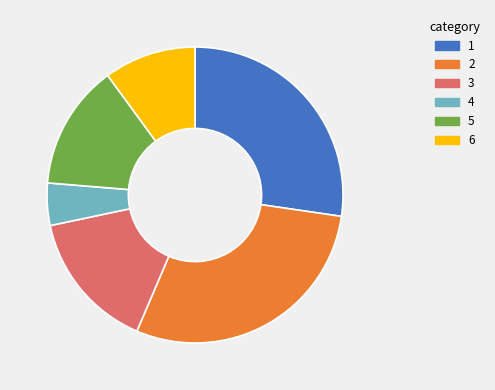

Is it true that 3 is 24% of the pie?

False